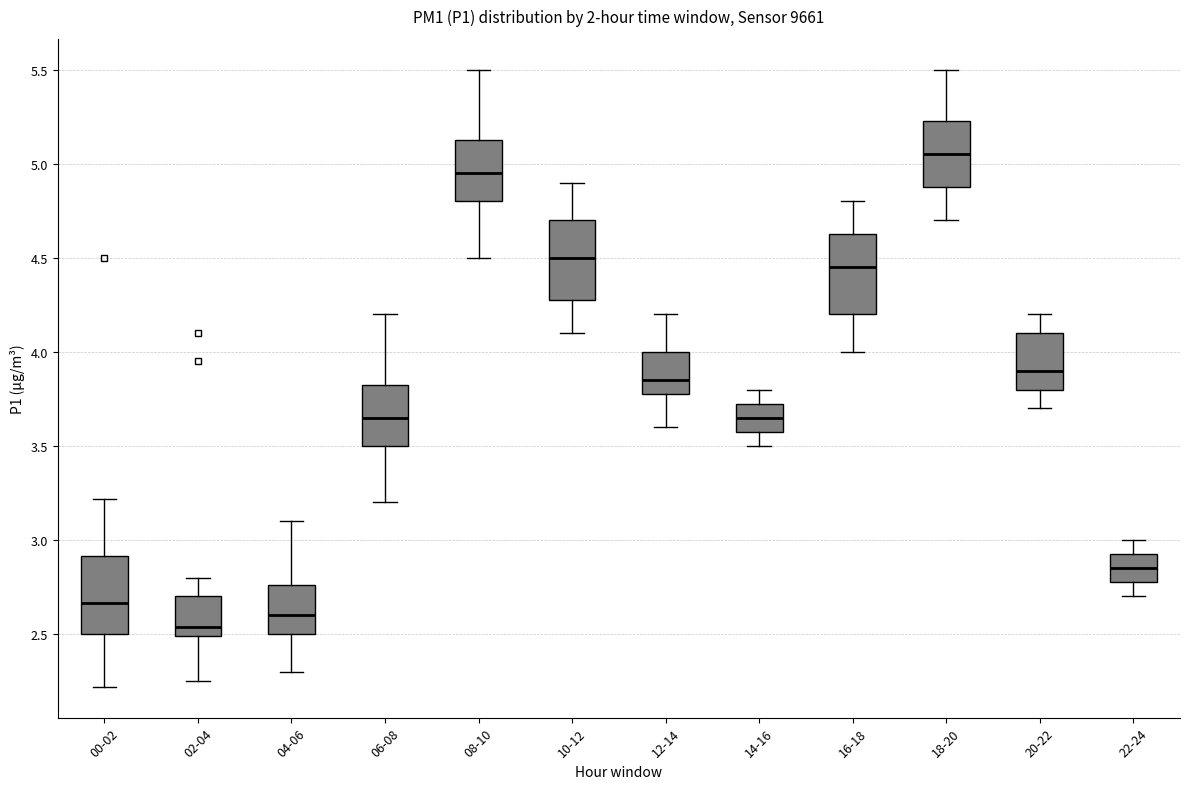

Which box has the highest median line?

18-20